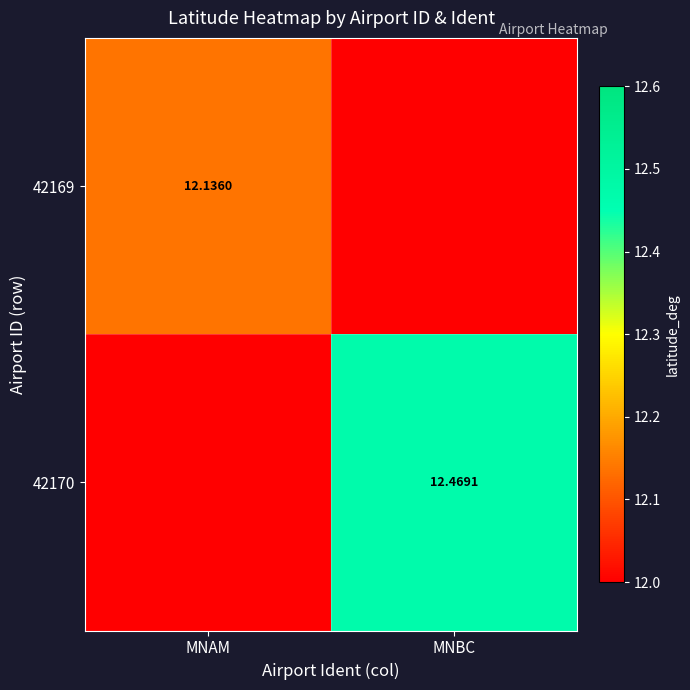

What is the sum of all 42169 values?

12.1